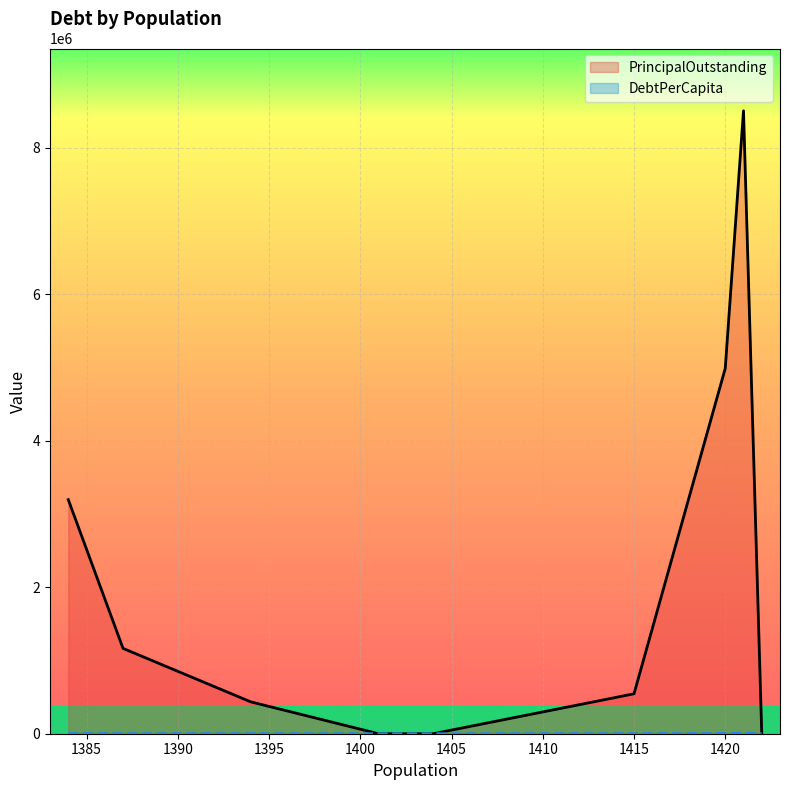

Rank the categories by DebtPerCapita value from highest to lowest.

1421, 1420, 1384, 1387, 1415, 1394, 1422, 1404, 1401